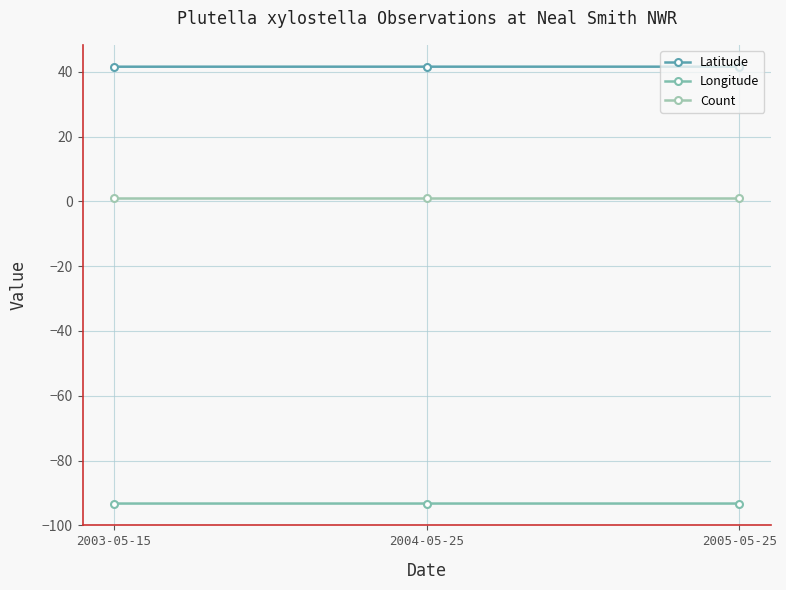

What is the minimum value shown in the chart?

-93.3